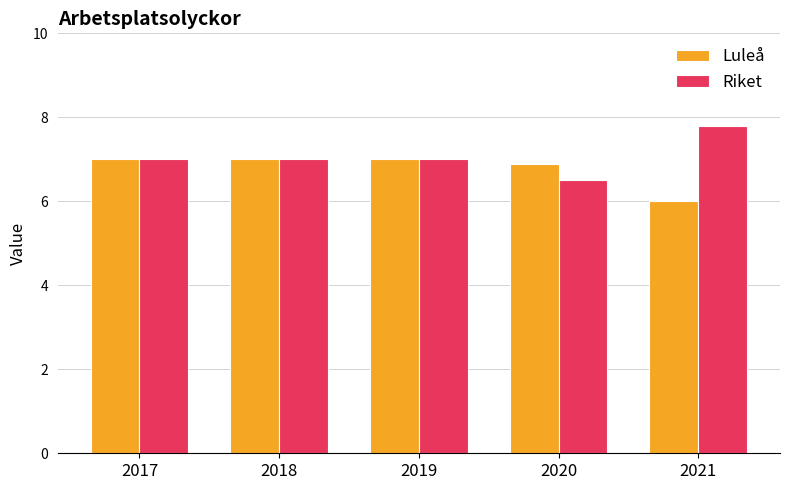

How many categories are shown in the chart?

5